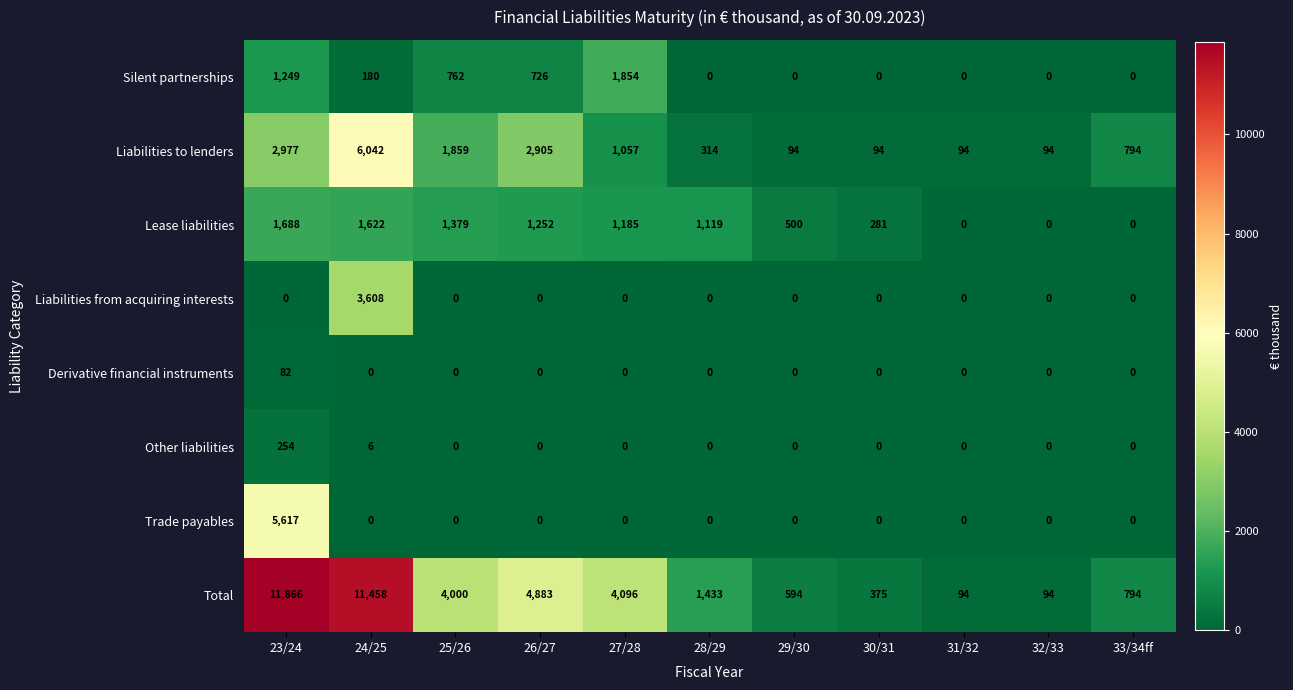

Count the number of categories in the chart.

11